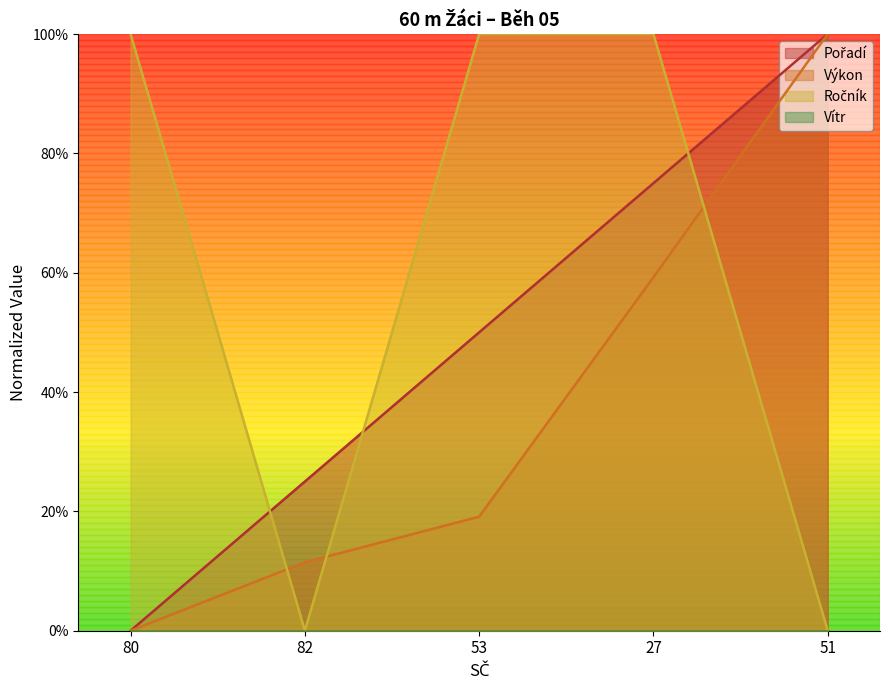

True or false: Výkon has a value of 0.2 at 27.

False